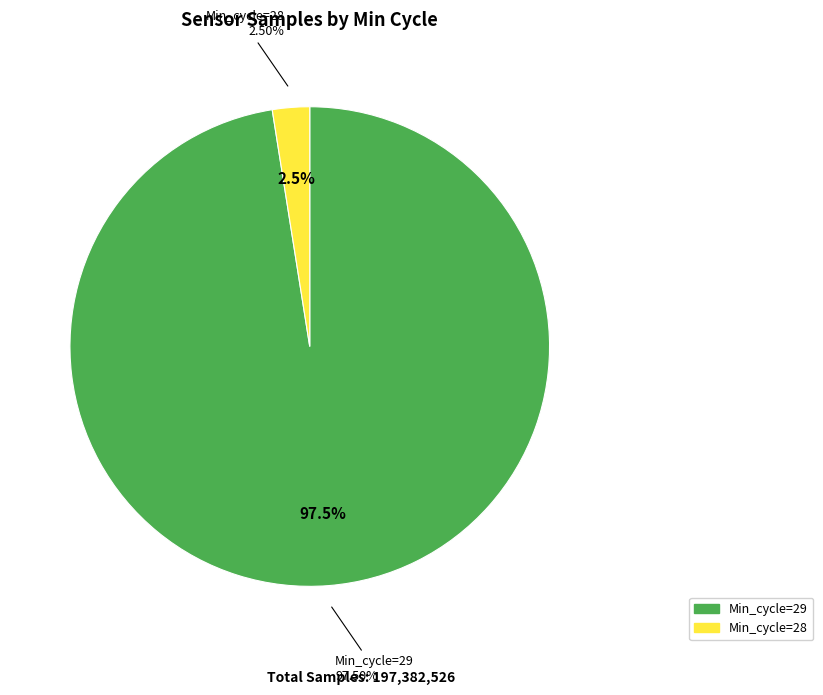

Which has a higher value, 29 or 29?

29